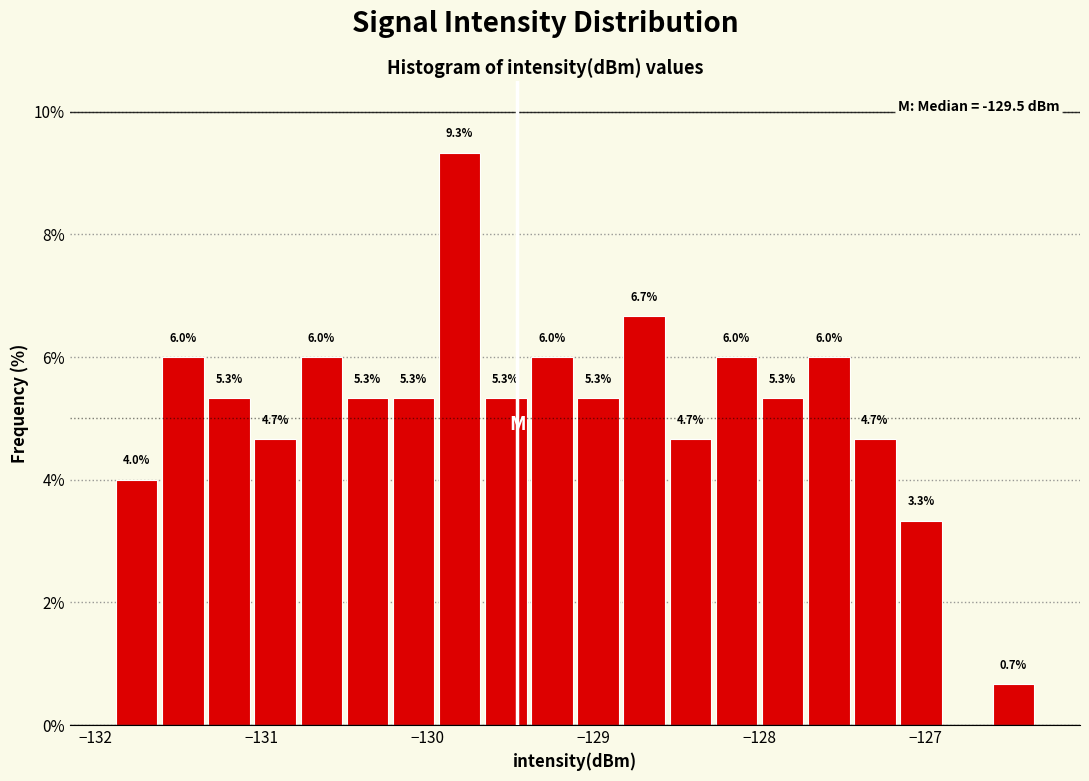

Read against the x-axis, roughly where is the centre of the tallest bar?

-129.8